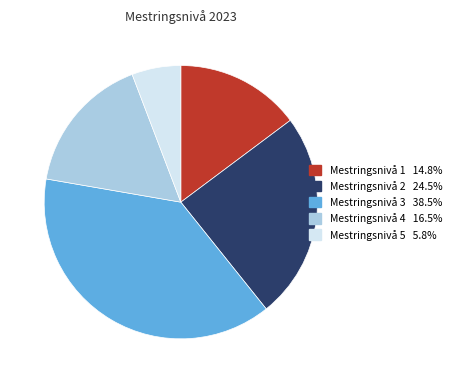

What is the ratio of the value at Mestringsnivå 1 14.8% to the value at Mestringsnivå 3 38.5%?

0.4